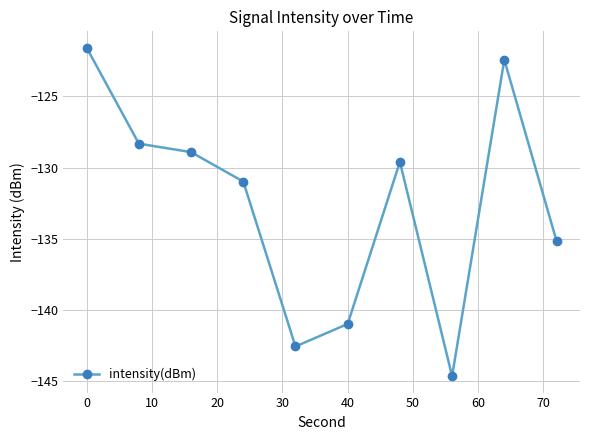

What is the minimum value shown in the chart?

-144.7